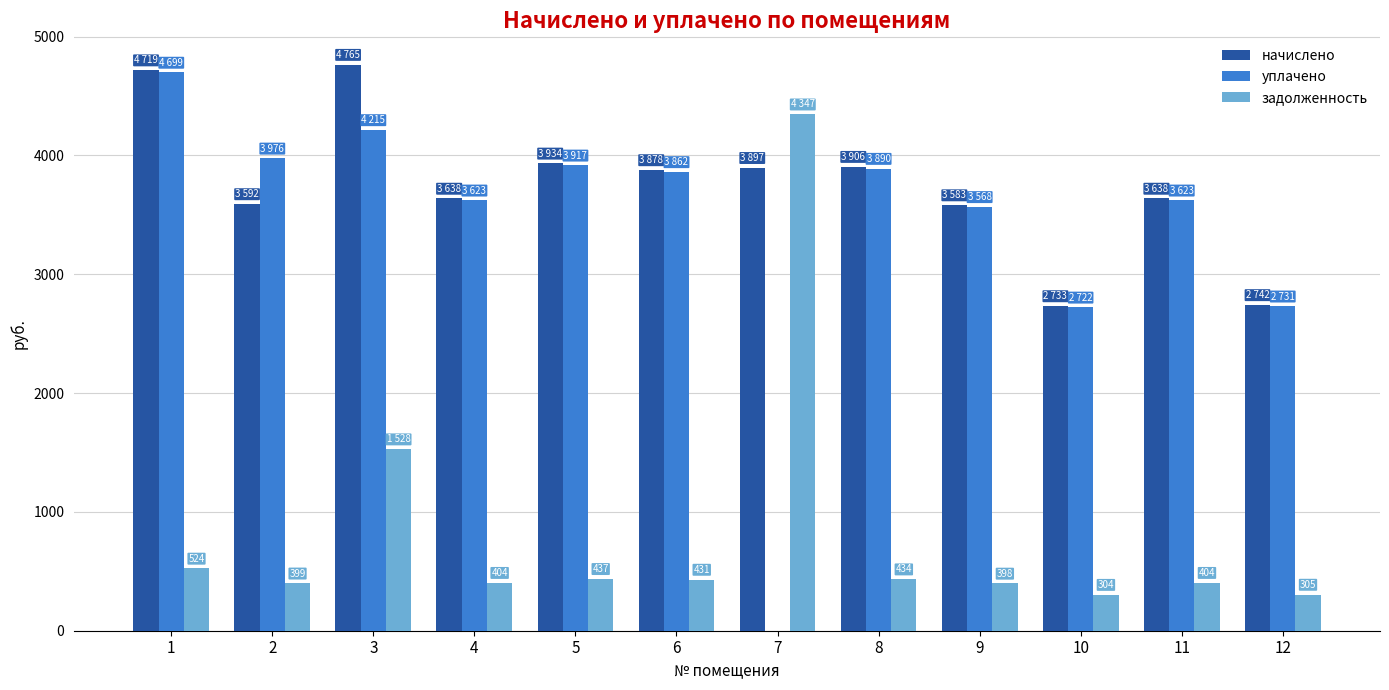

Between 9 and 10, which series saw the biggest shift?

начислено